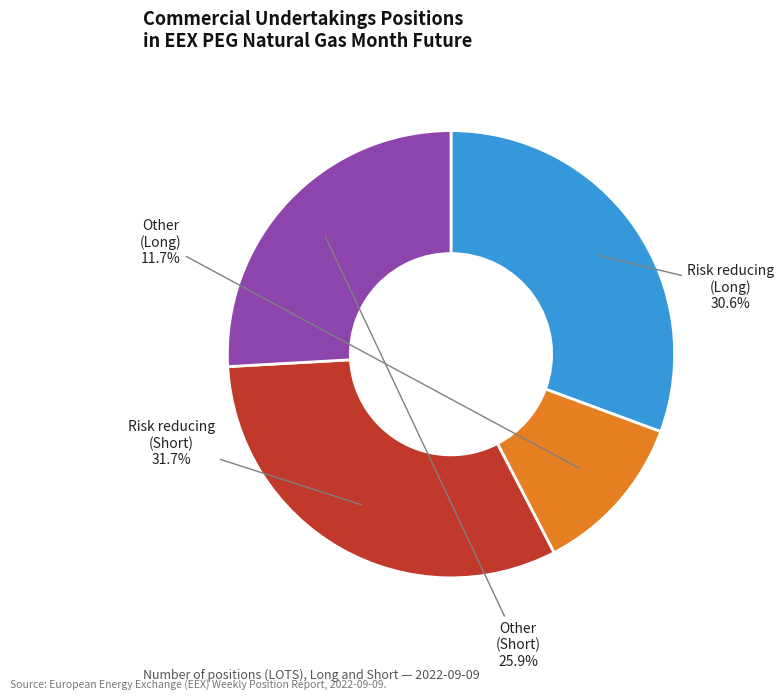

What is the ratio of the value at Risk reducing (Long) to the value at Other (Long)?

2.6